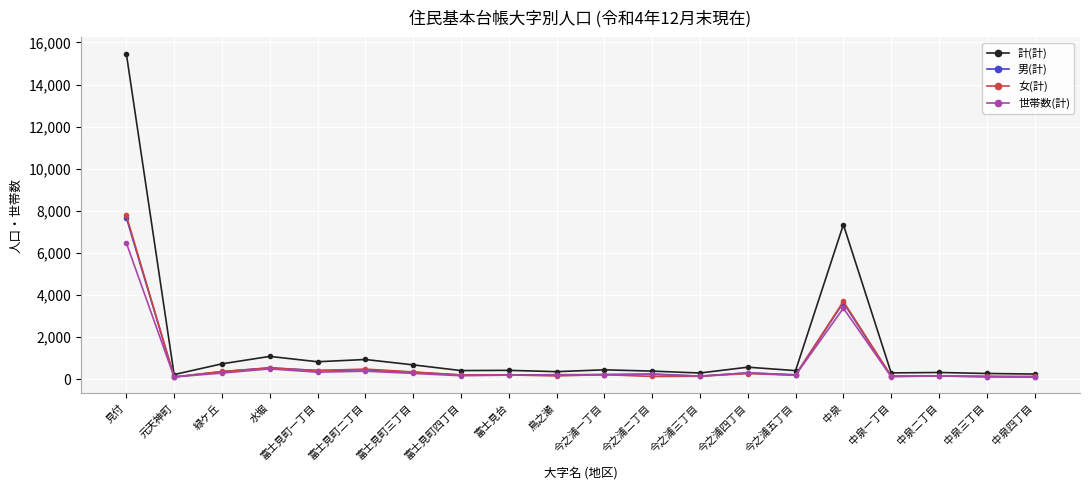

Does the chart display data point markers on the line(s)?

Yes